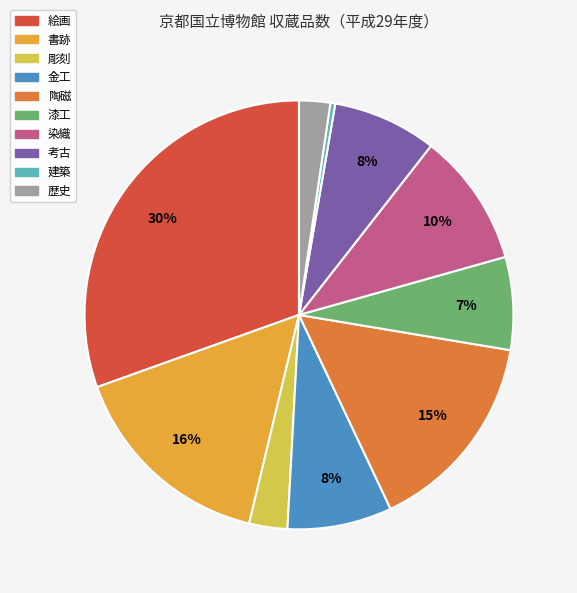

To the nearest percent, what is the combined percentage of 考古 and 陶磁?

23%